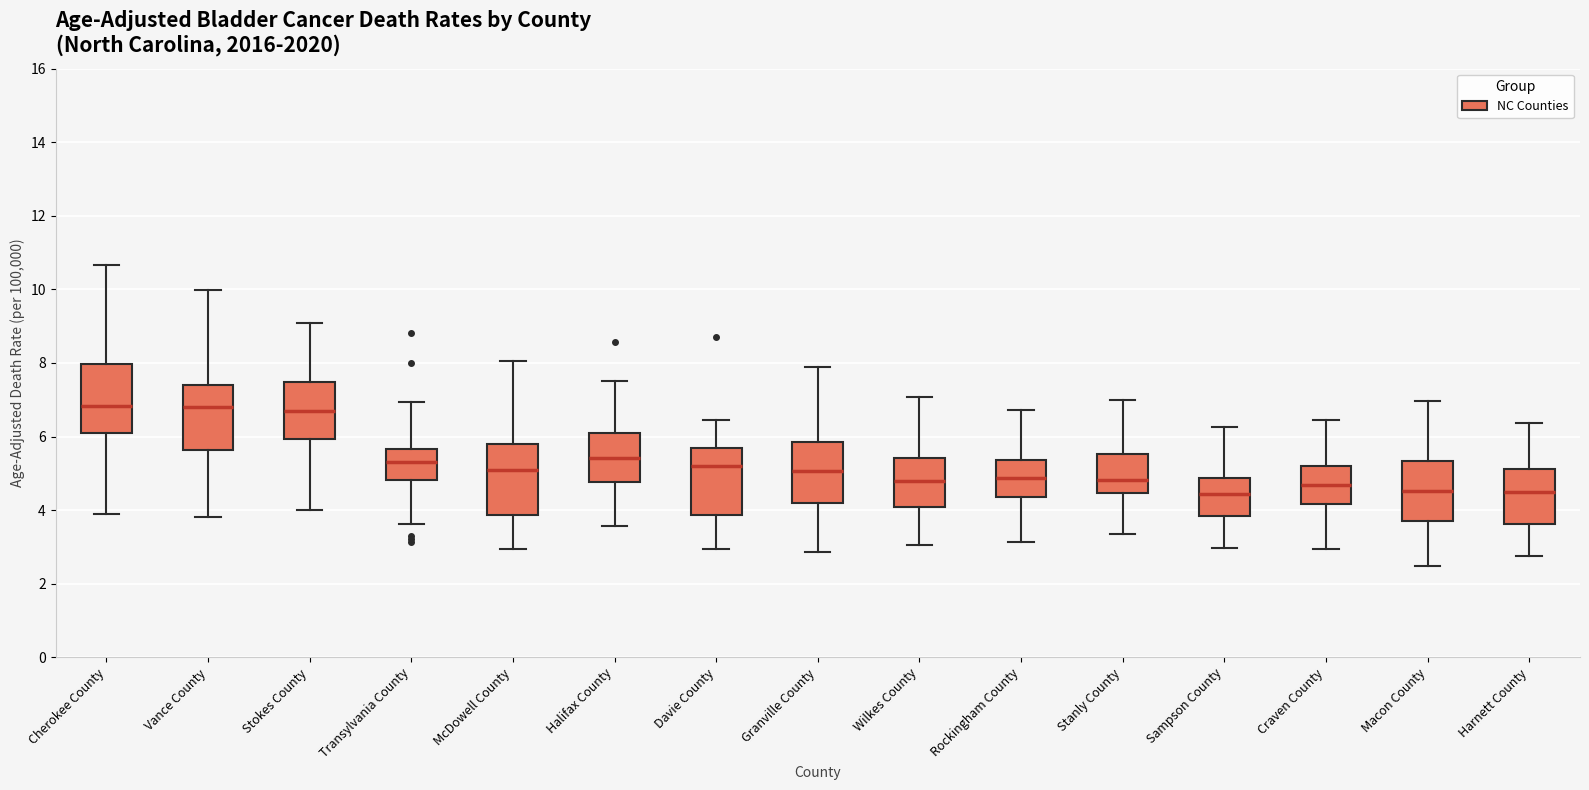

Reading left to right, transcribe this box plot: for each box, give where its median line is, the range the box spans, and where its two whiskers end, as read against the y-axis. The values are not printed on the chart, so give them approximately, as read against the axis.

Cherokee County: median 6.8, box 6.2 to 8.0, whiskers 3.8 to 10.6
Vance County: median 6.8, box 5.6 to 7.4, whiskers 3.8 to 10.0
Stokes County: median 6.8, box 6.0 to 7.4, whiskers 4.0 to 9.0
Transylvania County: median 5.4, box 4.8 to 5.6, whiskers 3.6 to 7.0
McDowell County: median 5.2, box 3.8 to 5.8, whiskers 3.0 to 8.0
Halifax County: median 5.4, box 4.8 to 6.2, whiskers 3.6 to 7.6
Davie County: median 5.2, box 3.8 to 5.6, whiskers 3.0 to 6.4
Granville County: median 5.0, box 4.2 to 5.8, whiskers 2.8 to 7.8
Wilkes County: median 4.8, box 4.0 to 5.4, whiskers 3.0 to 7.0
Rockingham County: median 4.8, box 4.4 to 5.4, whiskers 3.2 to 6.8
Stanly County: median 4.8, box 4.4 to 5.6, whiskers 3.4 to 7.0
Sampson County: median 4.4, box 3.8 to 4.8, whiskers 3.0 to 6.2
Craven County: median 4.6, box 4.2 to 5.2, whiskers 3.0 to 6.4
Macon County: median 4.6, box 3.6 to 5.4, whiskers 2.4 to 7.0
Harnett County: median 4.6, box 3.6 to 5.2, whiskers 2.8 to 6.4